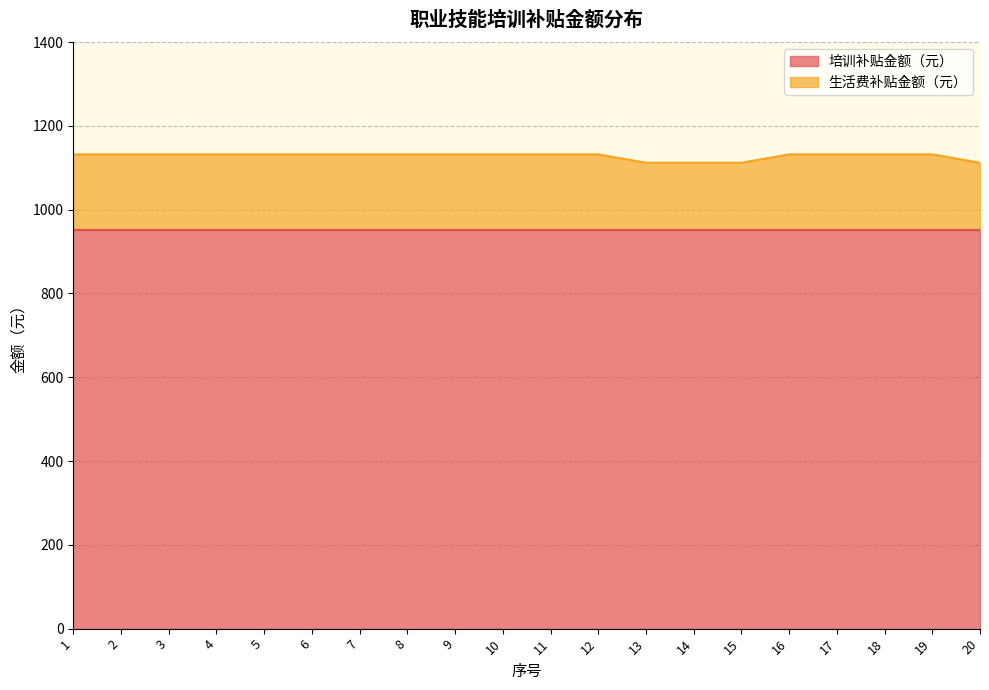

What is the greatest value displayed?

1132